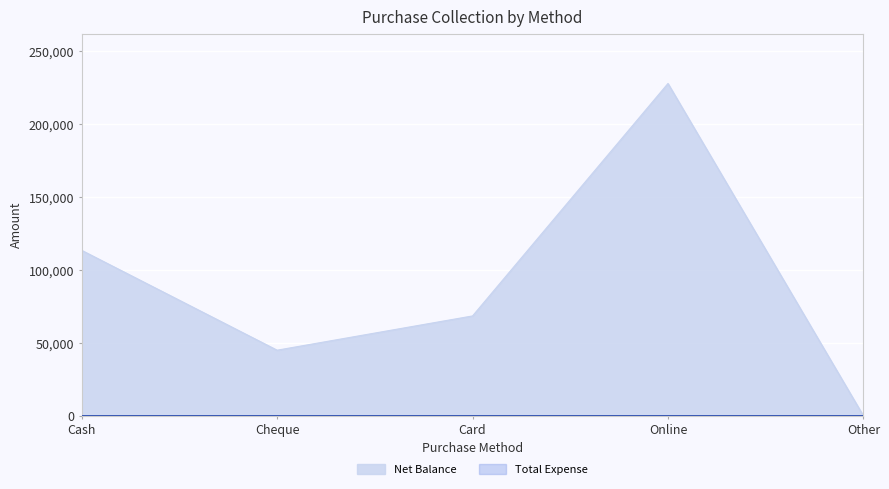

List the labels in order of value, smallest first.

Other, Cheque, Card, Cash, Online